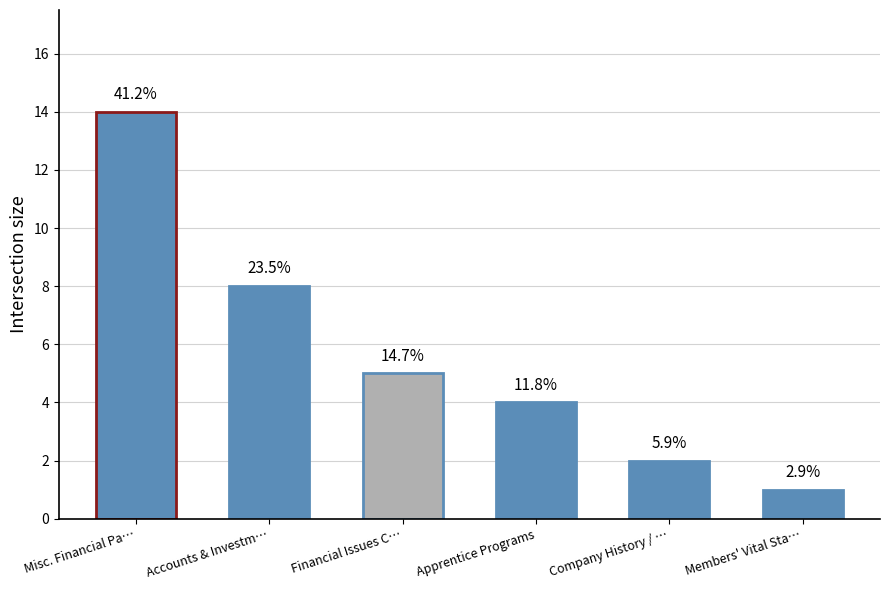

What is the label of the 6th bar from the right?

Misc. Financial Pa…